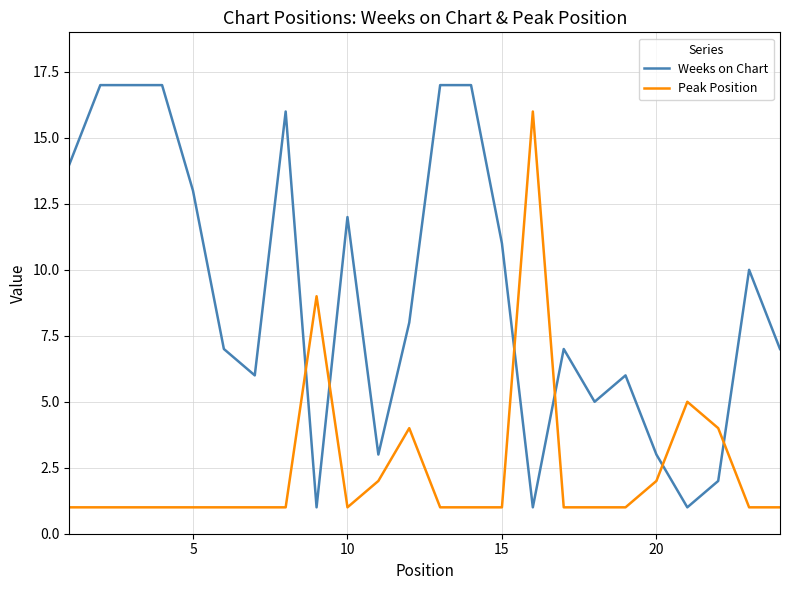

What are all the series names shown in the legend?

Weeks on Chart, Peak Position